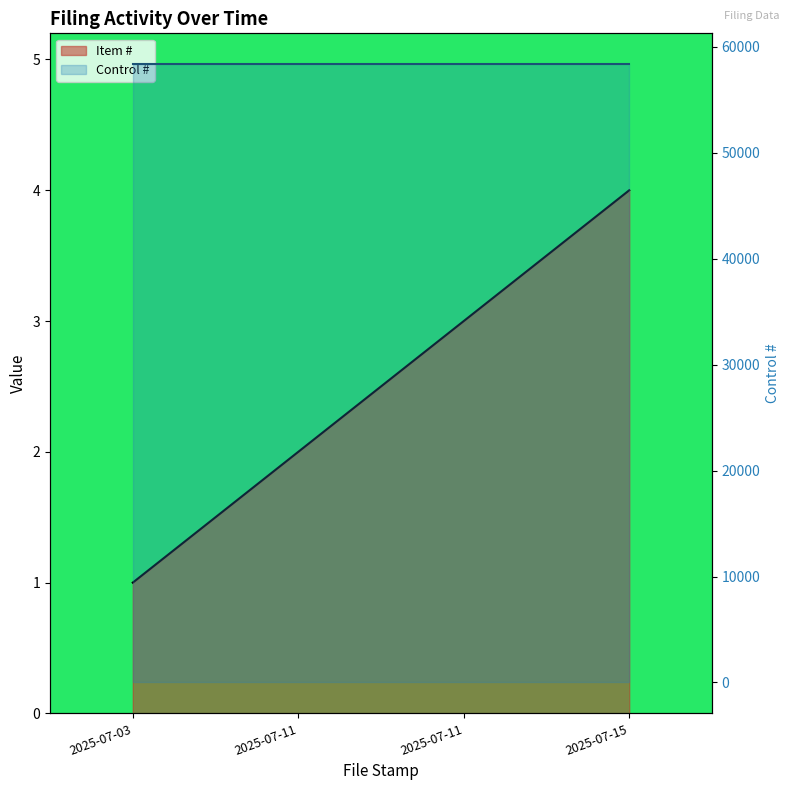

Which label corresponds to the smallest value in the chart?

2025-07-03